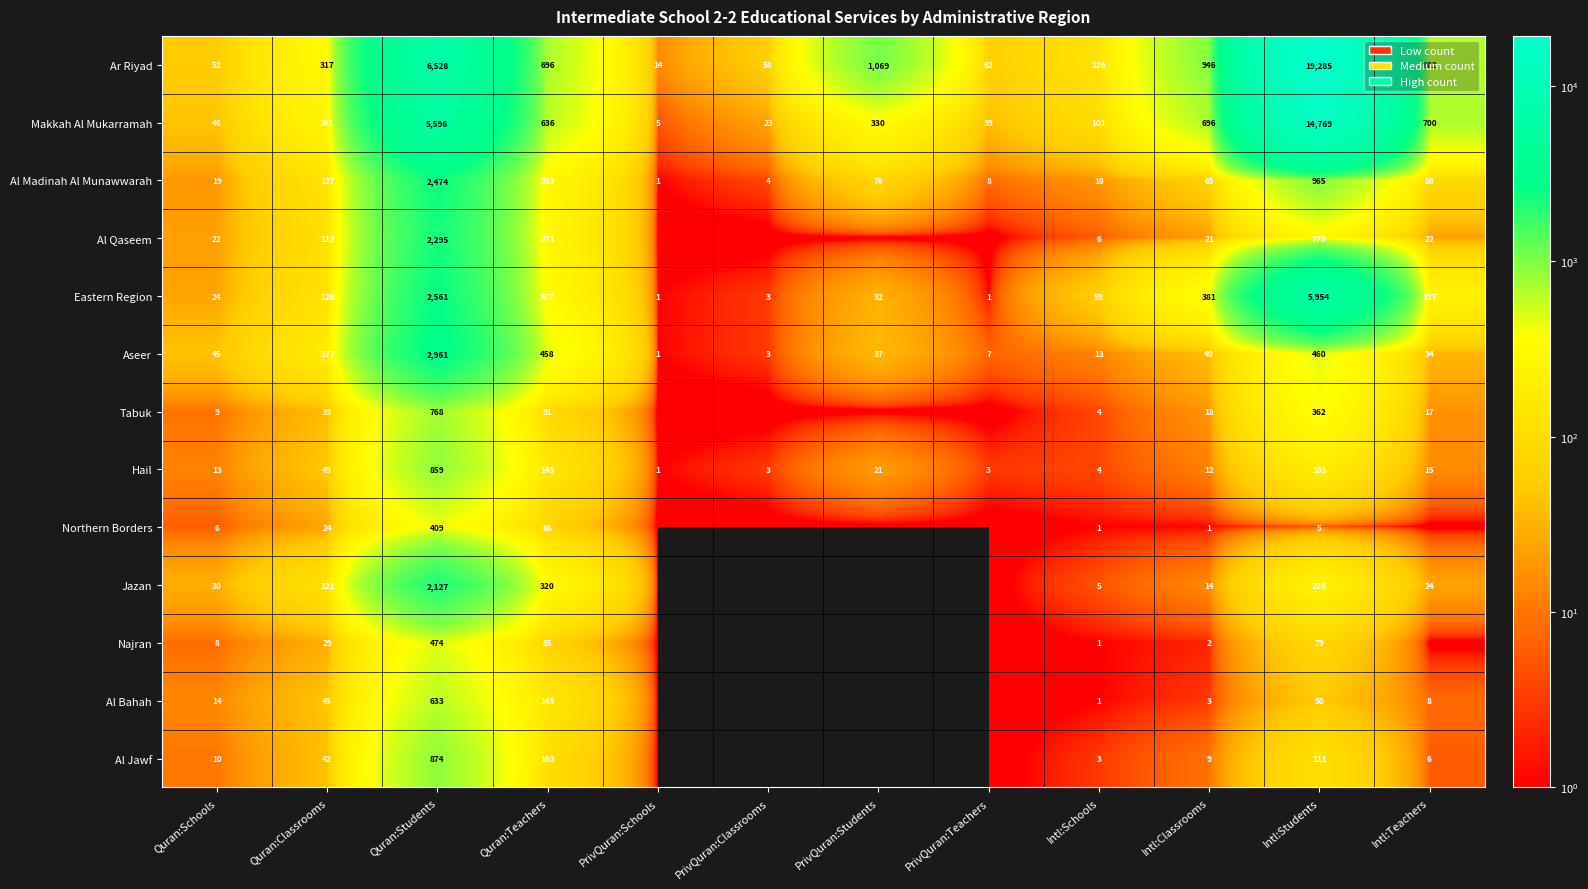

At which label does Ar Riyad reach its peak?

Intl:Students